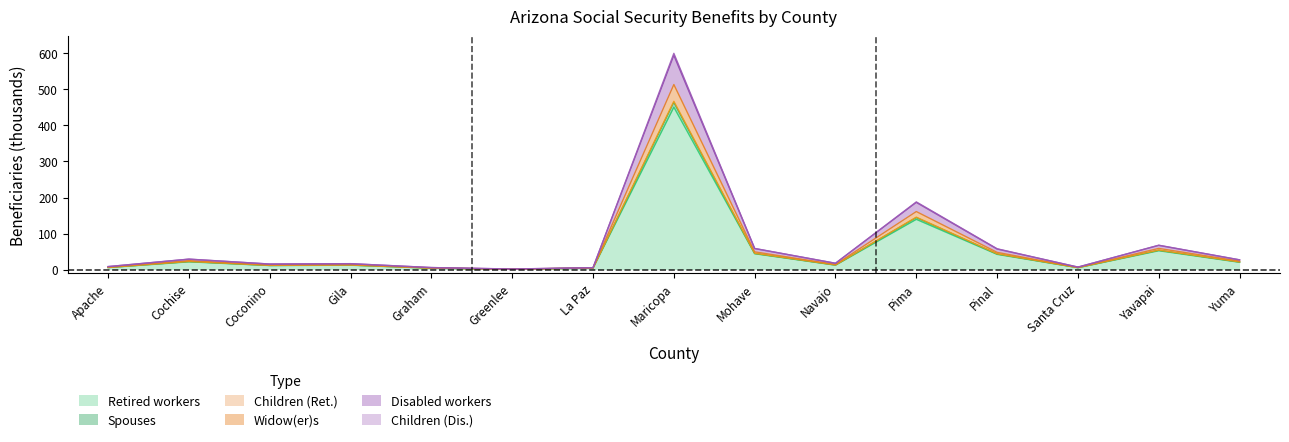

What is the minimum value for Retired workers?

0.9